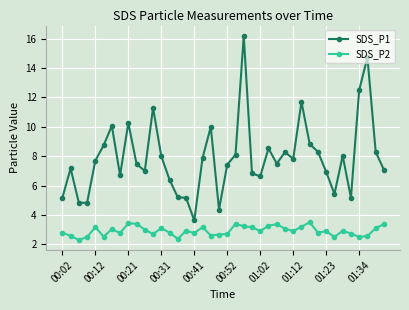

What is the value of the SDS_P2 point at the 6th from the left?

2.5